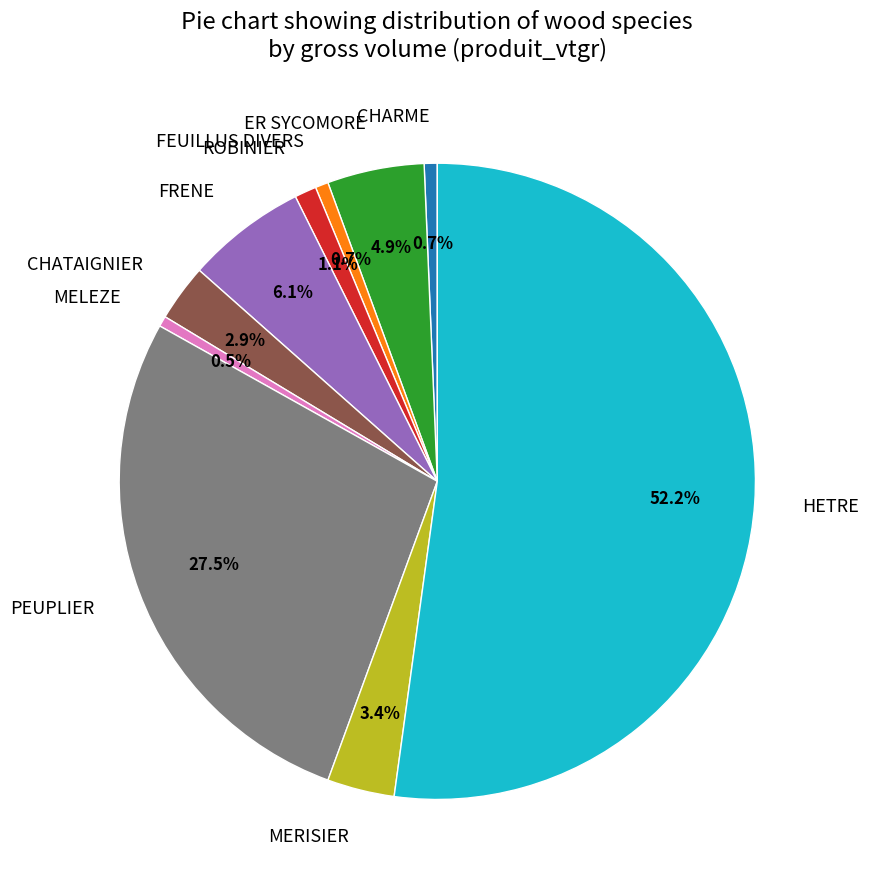

What percentage is the HETRE slice, to the nearest percent?

52%